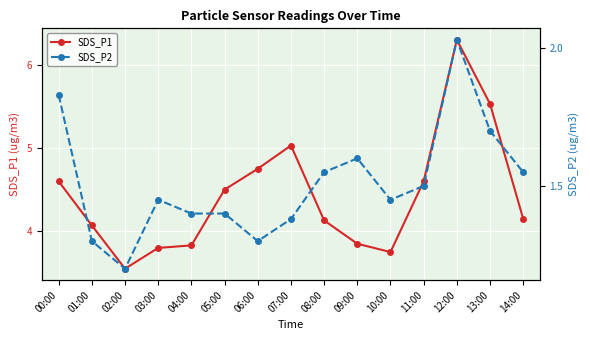

In SDS_P1, how many points are higher than both neighbors (excluding endpoints)?

2